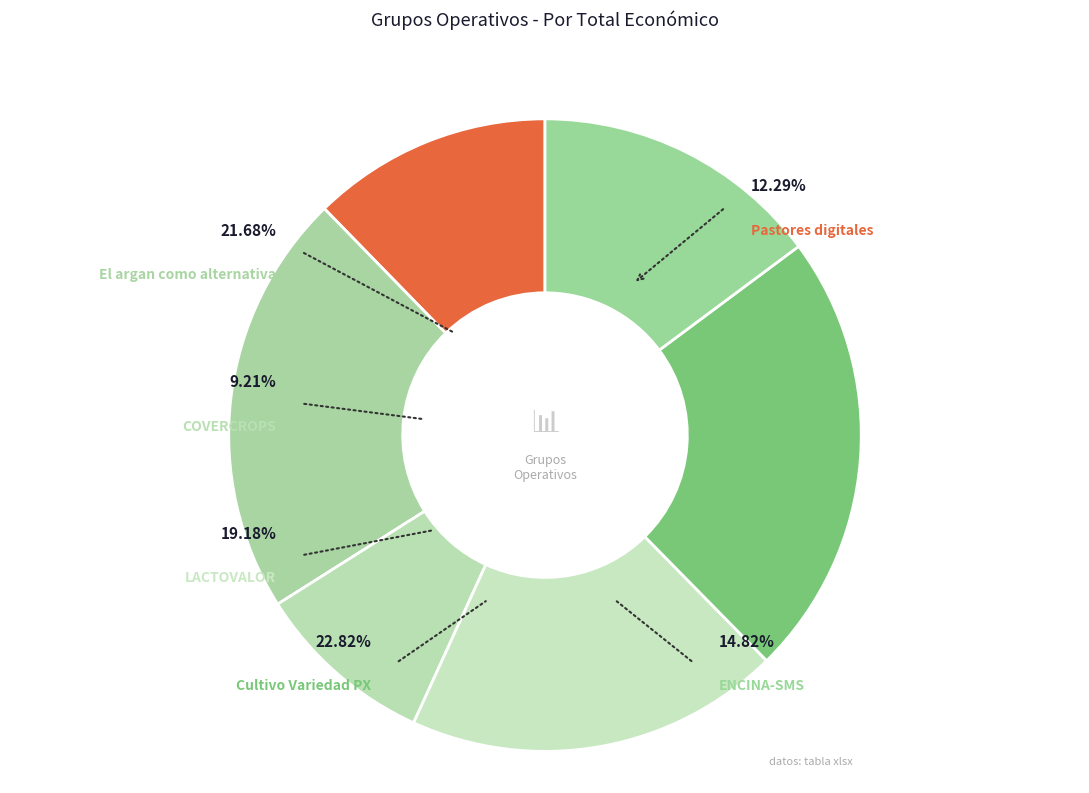

Is there a majority slice in this chart?

No